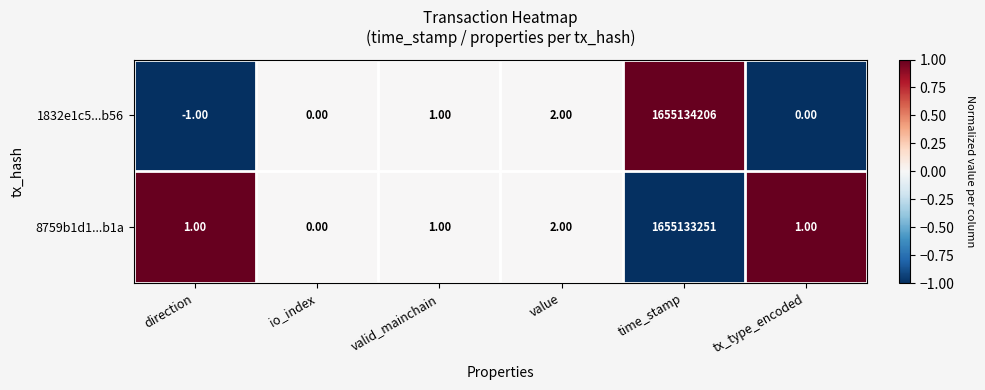

At which label does 8759b1d1...b1a reach its minimum?

io_index